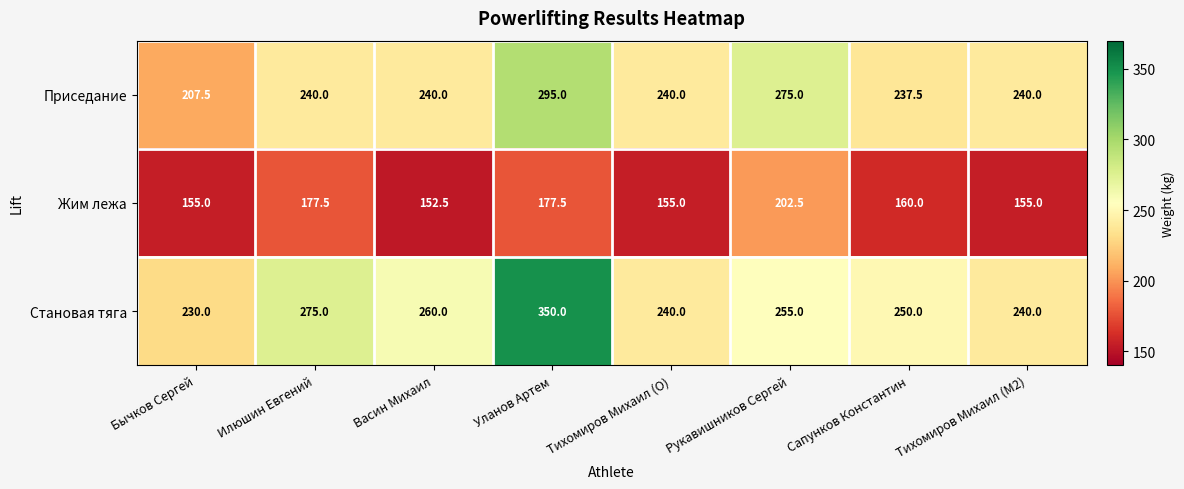

Where does the Жим лежа series first go above 160?

Илюшин Евгений